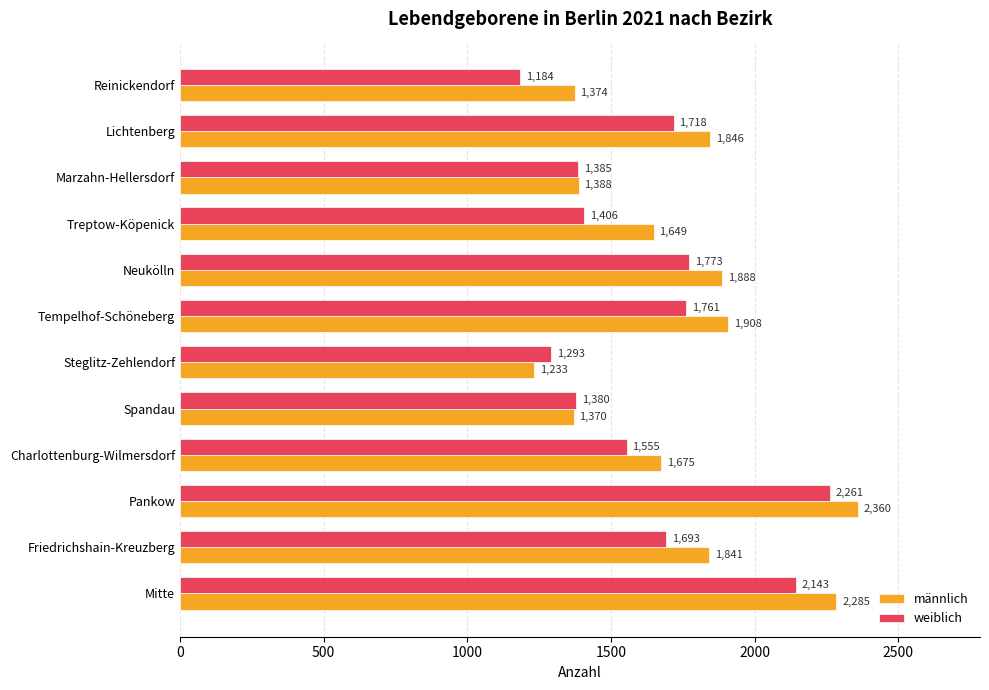

At Reinickendorf, list the series in order from largest to smallest.

männlich, weiblich